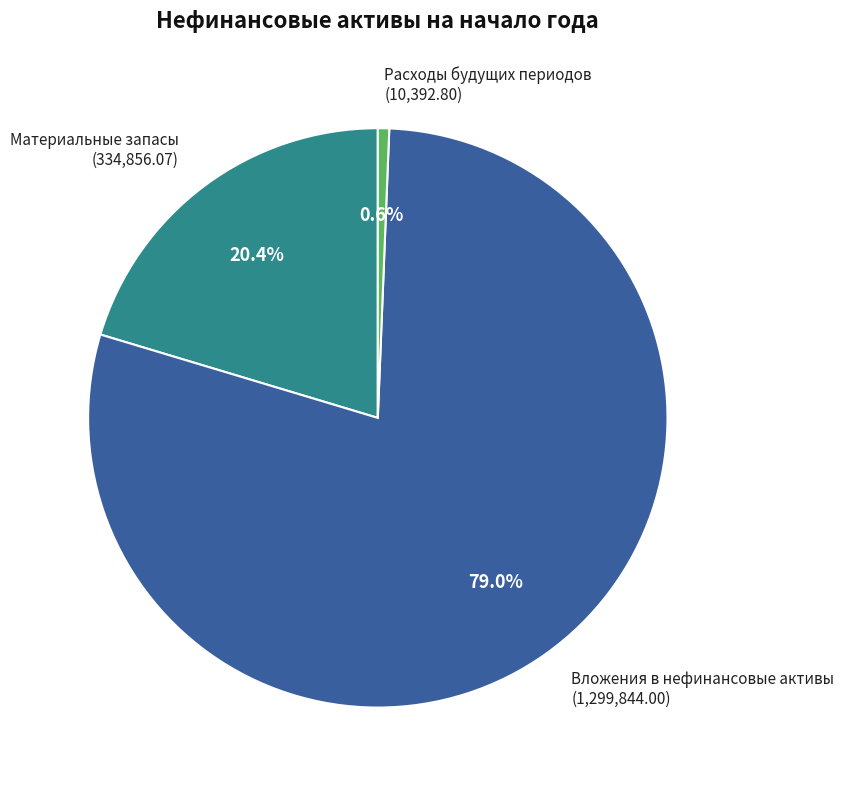

How many segments does this pie chart have?

3